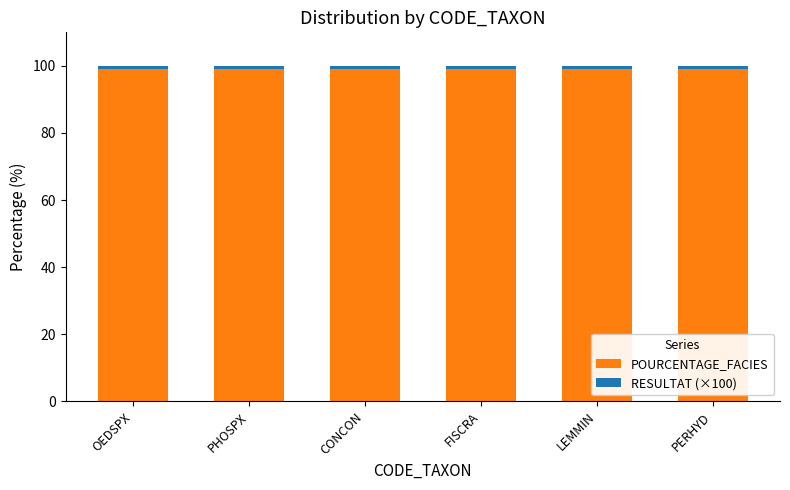

What is the maximum value for POURCENTAGE_FACIES?

99